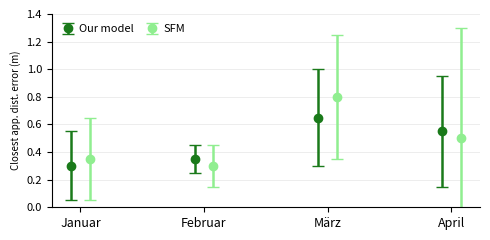

What is the highest value of the SFM series?

0.8